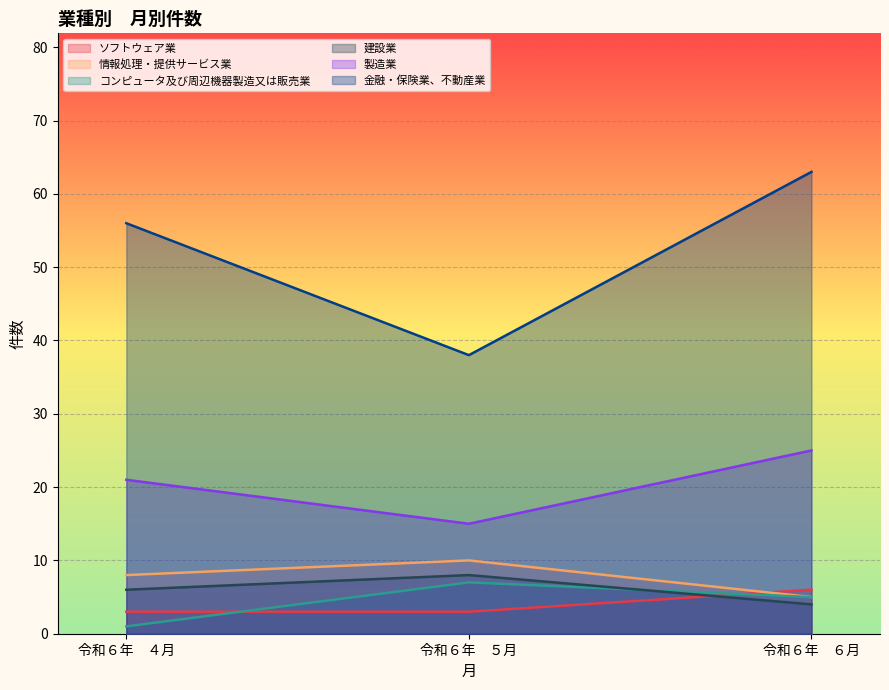

What position from the right is 令和６年　４月?

3